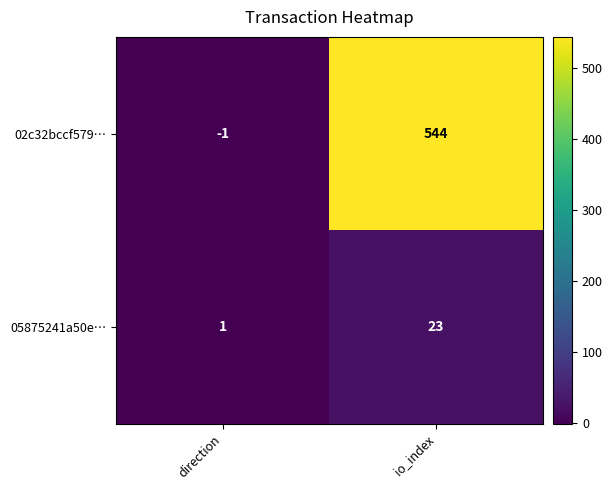

Is the value of 05875241a50e… at direction greater than the value of 02c32bccf579… at direction?

Yes